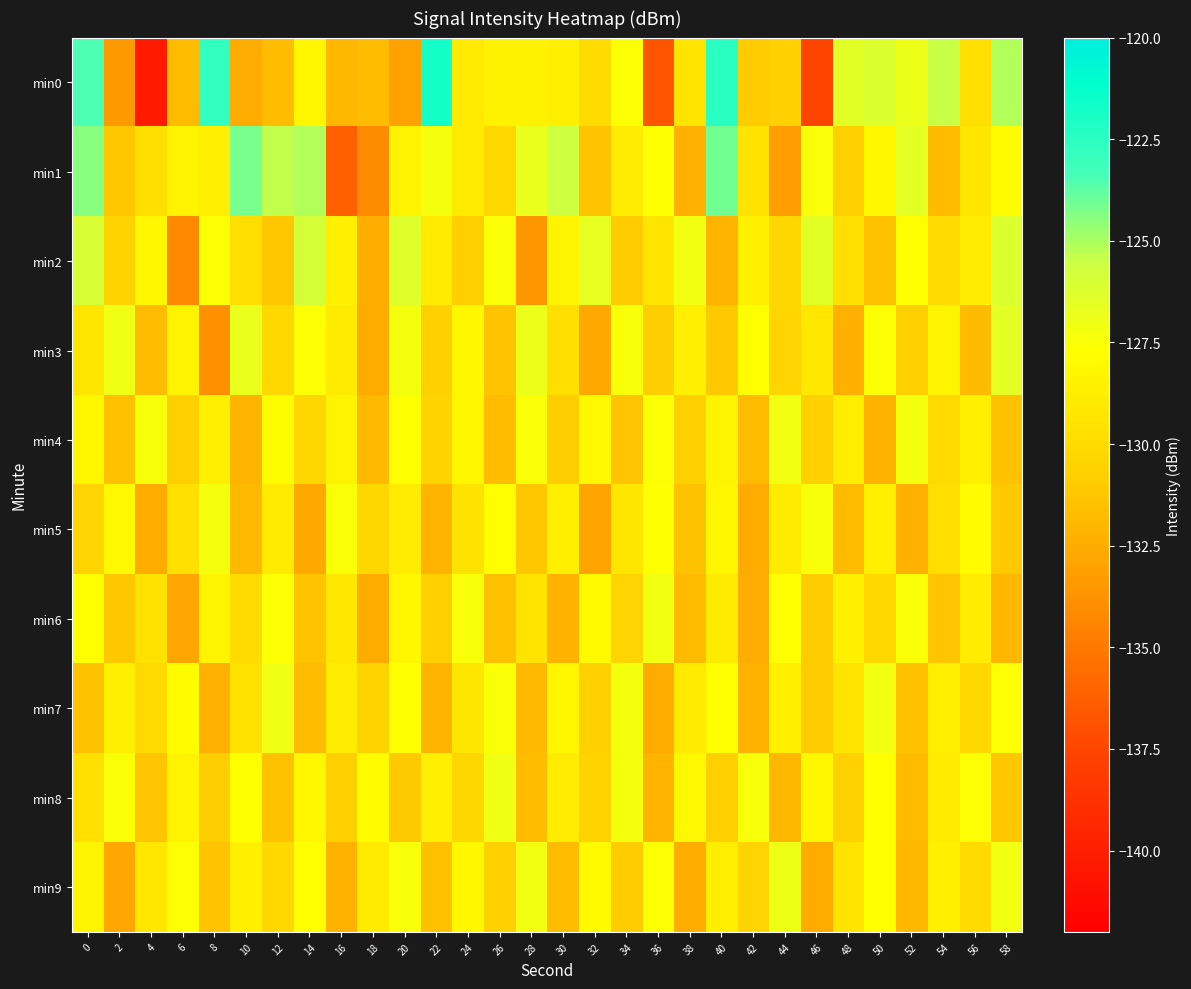

What is the spread (max minus min) of values at 26?

4.6